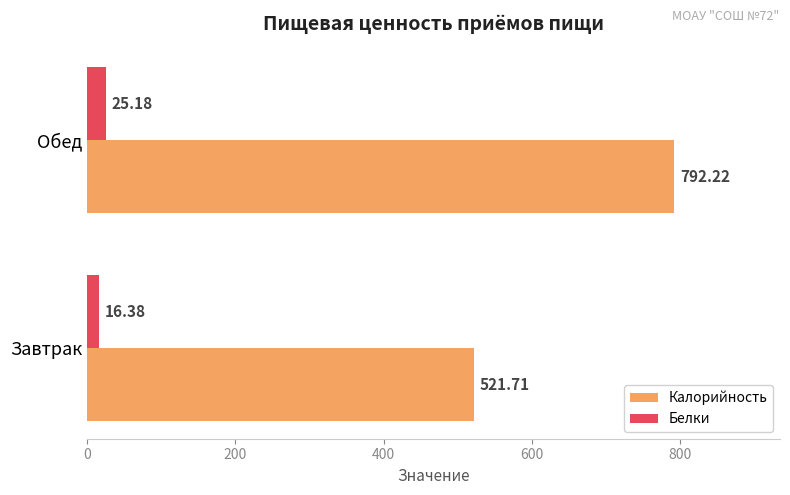

What is the maximum value shown in the chart?

792.2